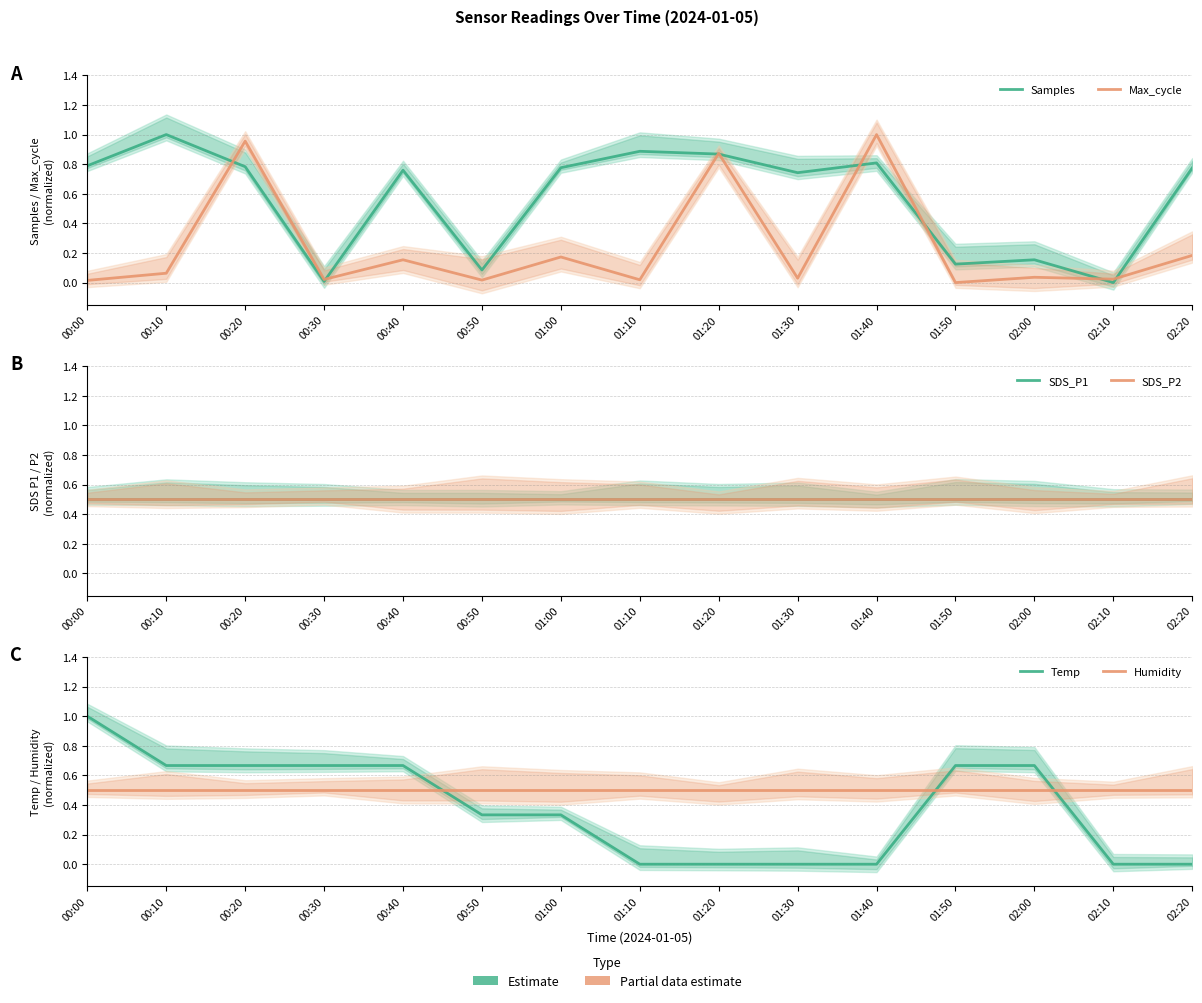

True or false: Humidity has more than 2 points higher than both neighbors.

False